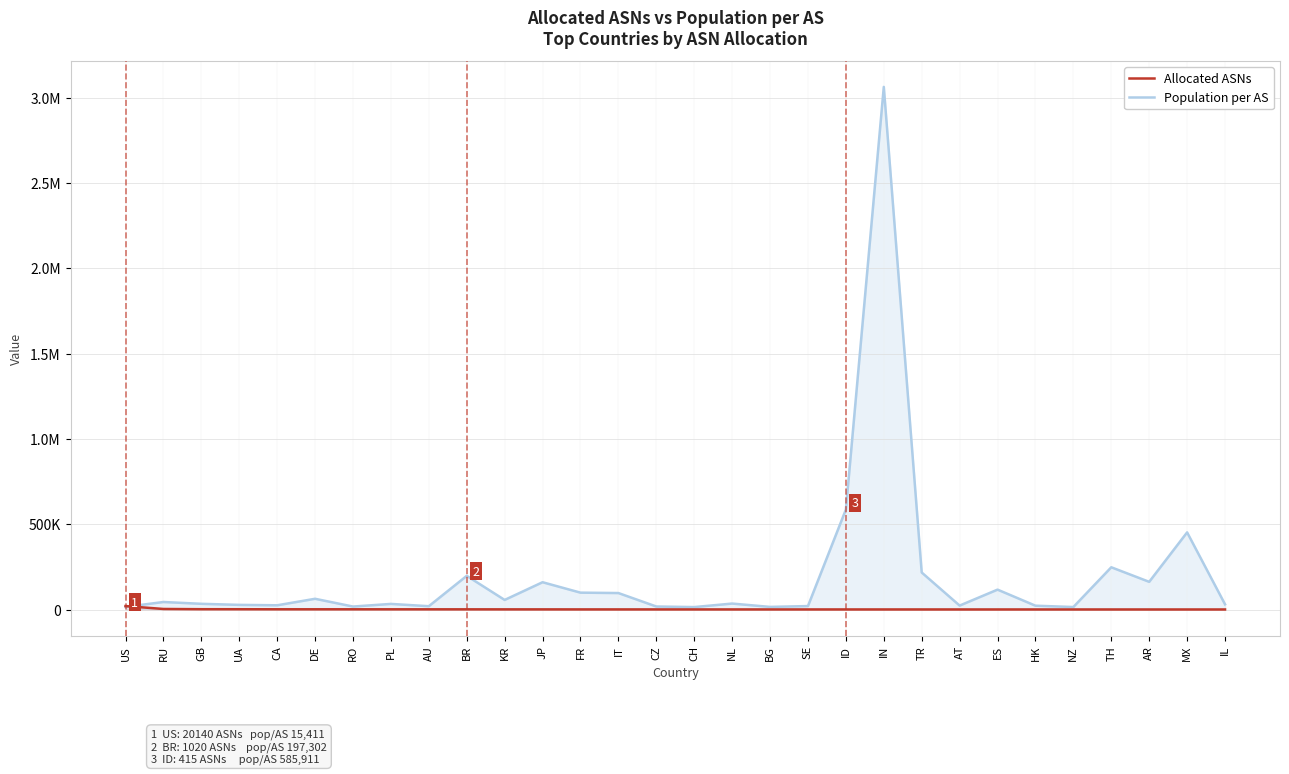

List the labels in order of Allocated ASNs value, smallest first.

IL, MX, AR, TH, NZ, HK, ES, AT, TR, IN, ID, SE, BG, NL, CH, CZ, IT, FR, JP, KR, BR, AU, PL, RO, DE, CA, UA, GB, RU, US